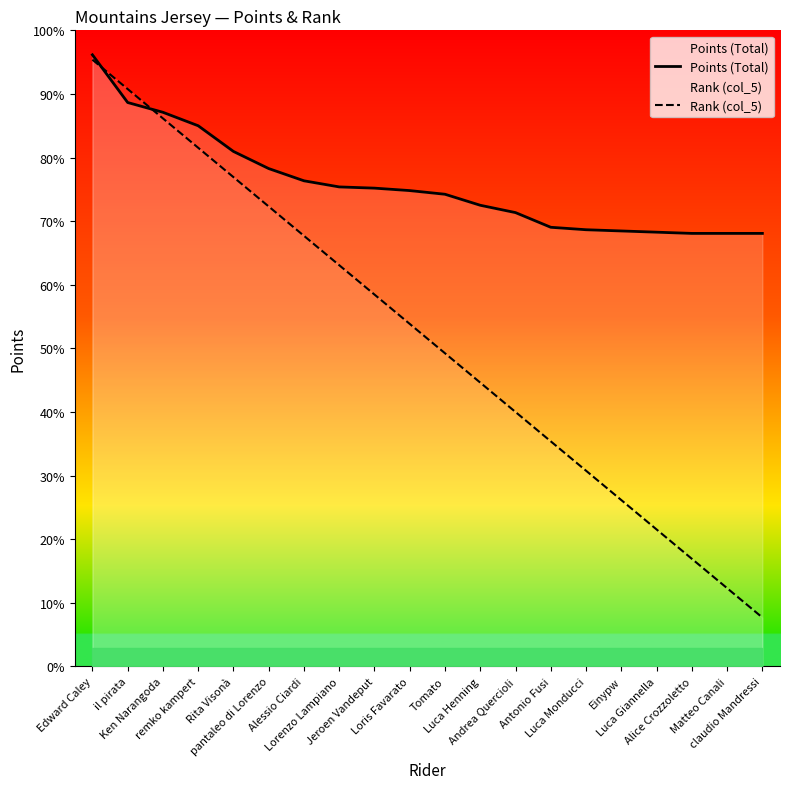

What is the sum of the Rank (col_5) values at Lorenzo Lampiano and Antonio Fusi?

512